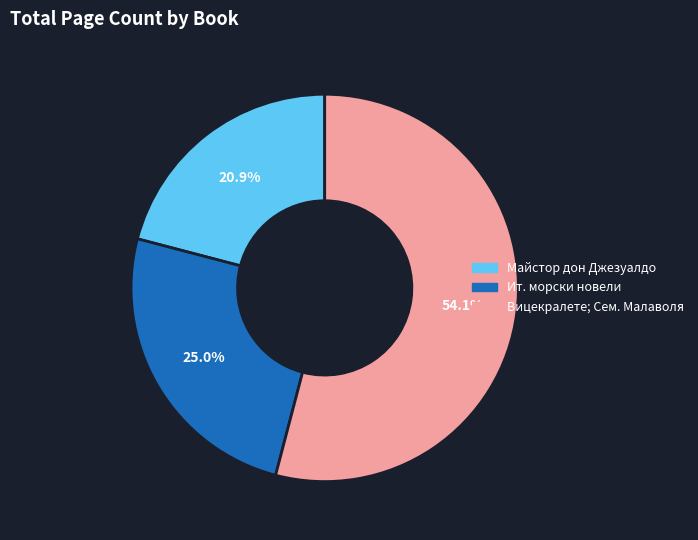

What portion of the pie excludes Майстор дон Джезуалдо?

79.1%